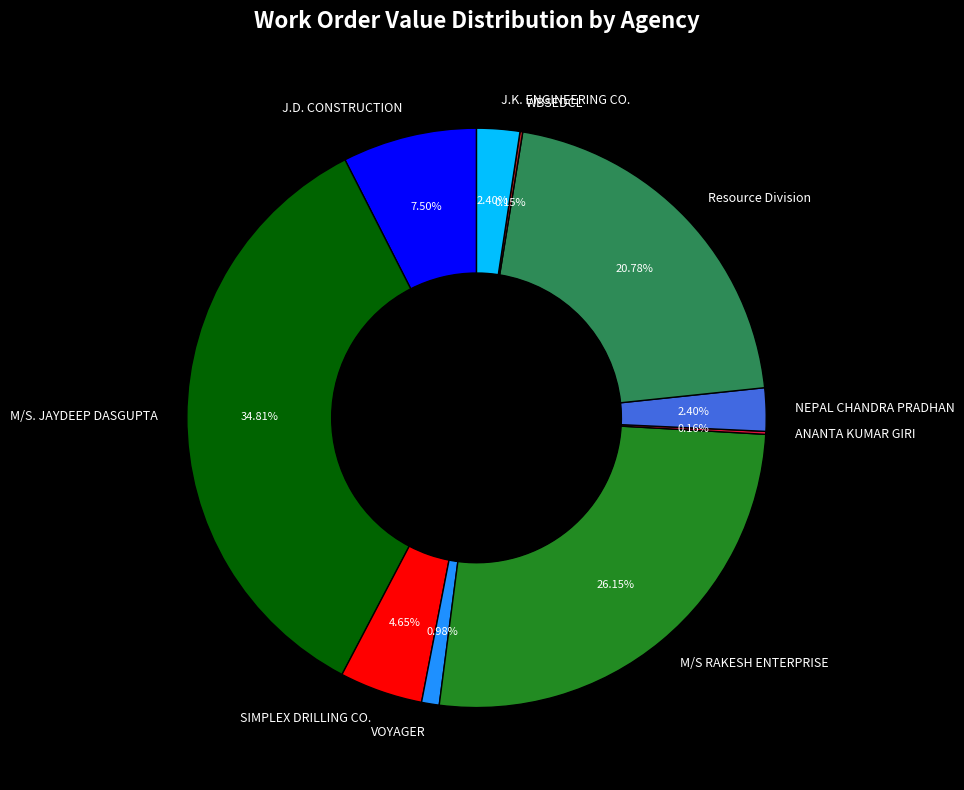

Is there a majority slice in this chart?

No